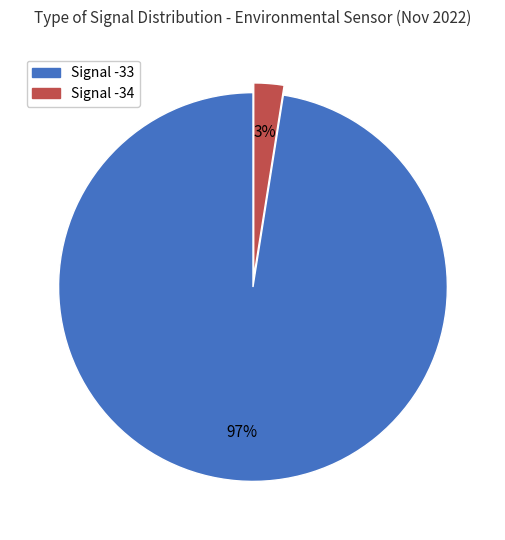

To the nearest percent, what is the average slice percentage?

50%